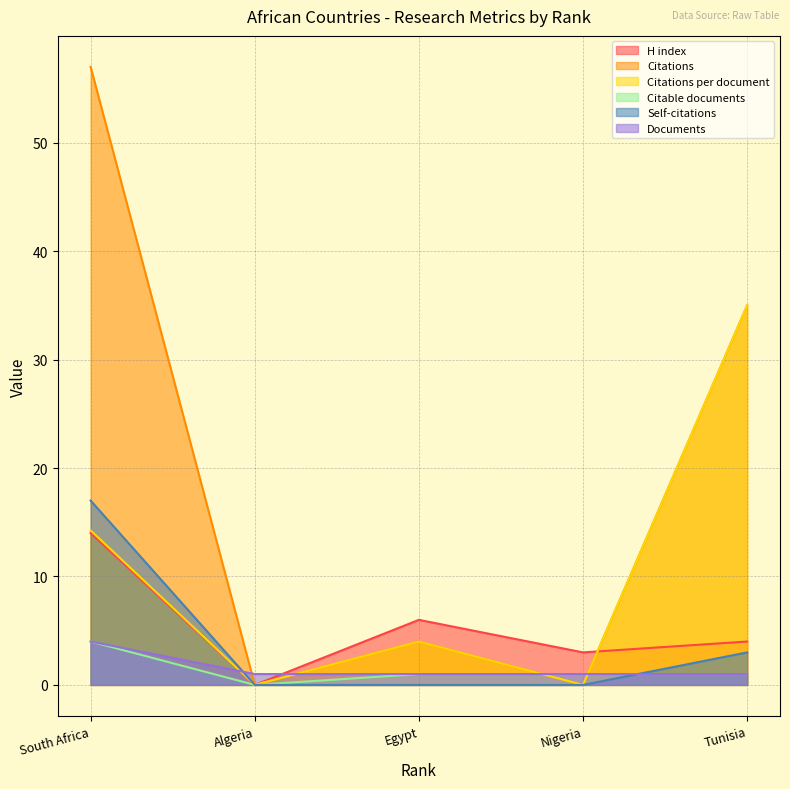

What are all the series names shown in the legend?

H index, Citations, Citations per document, Citable documents, Self-citations, Documents